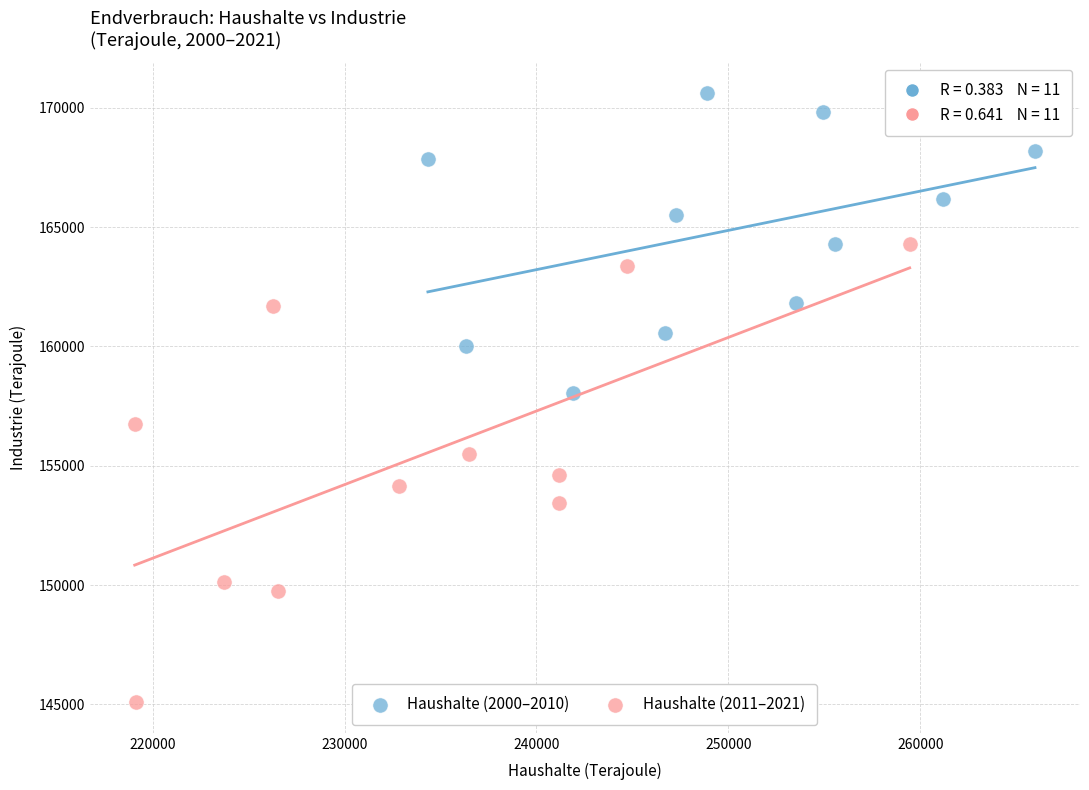

Which series reaches the maximum Y coordinate?

Haushalte (2000–2010)